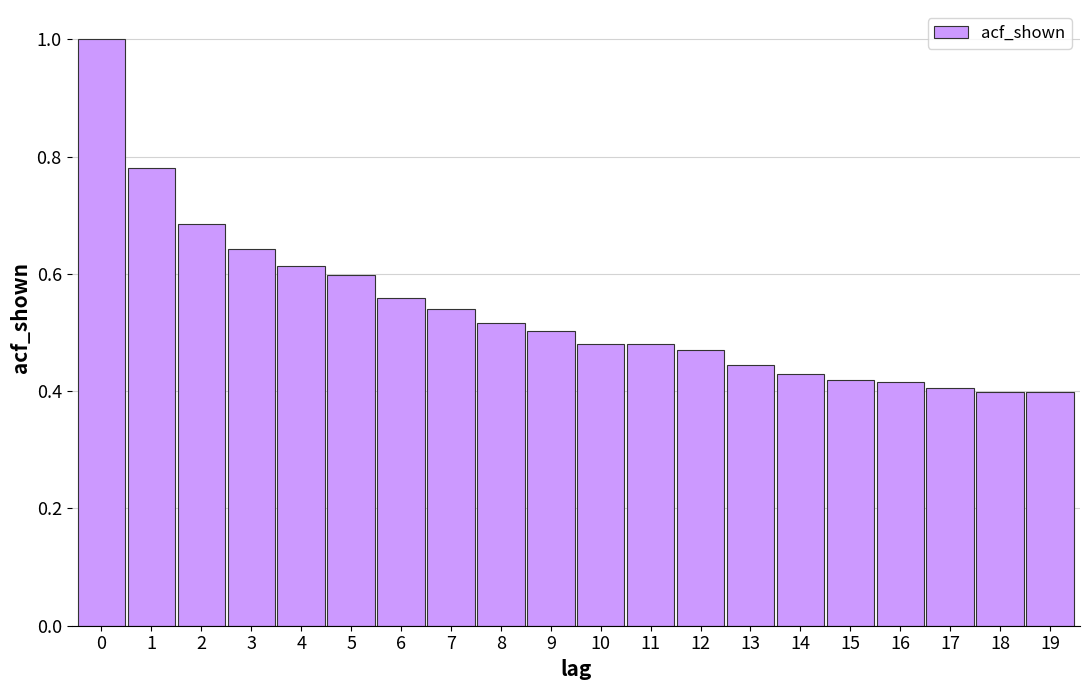

What is the sum of the values at 10 and 3?

1.1